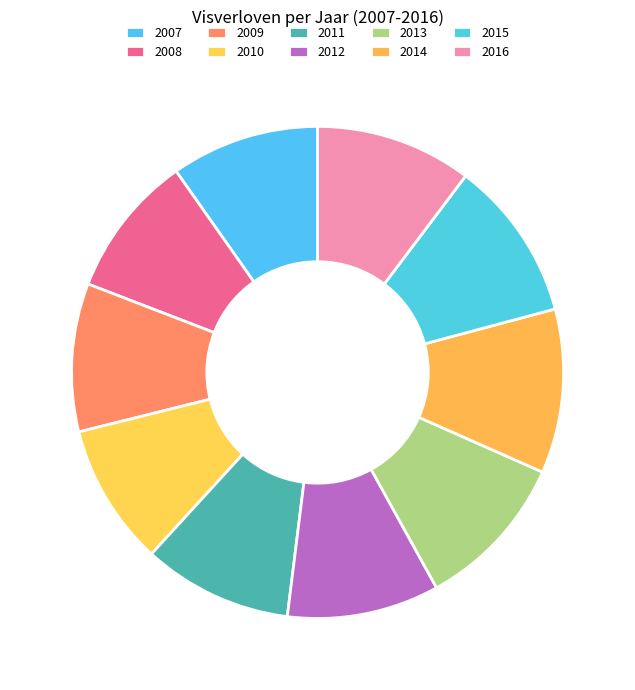

The 2012 slice represents 10% of the pie. True or false?

True